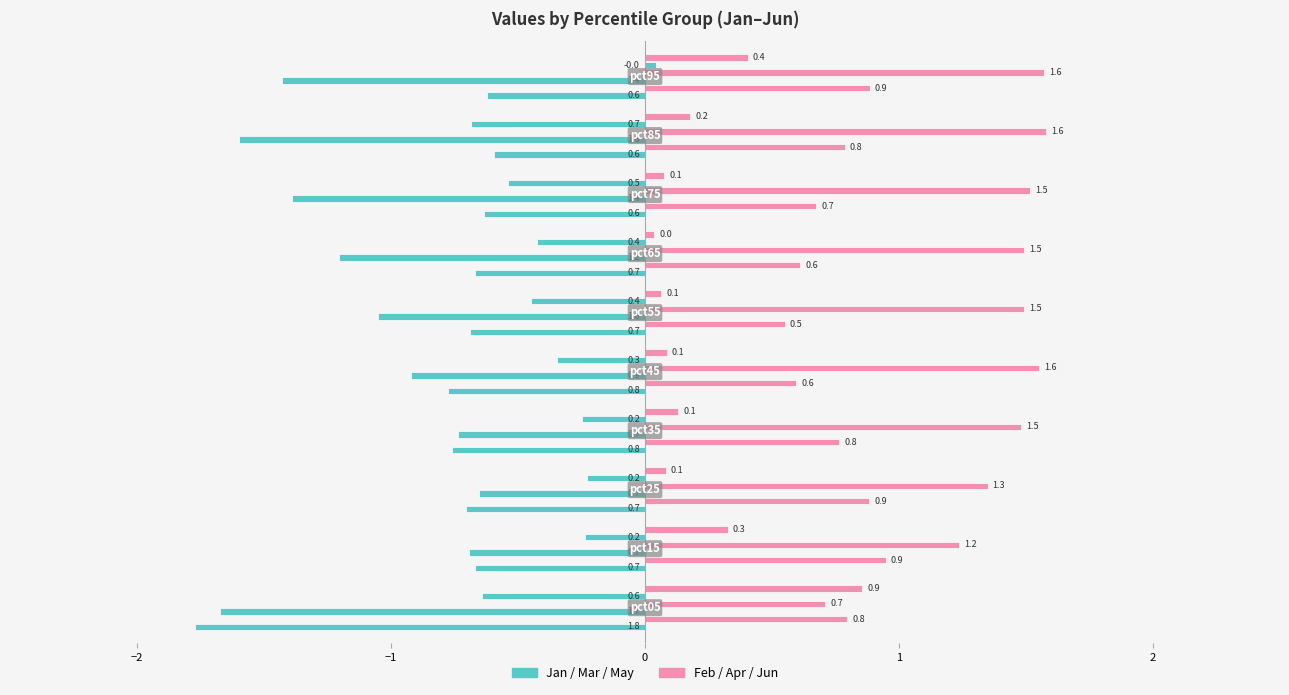

Which series has the largest range (max minus min)?

Jan